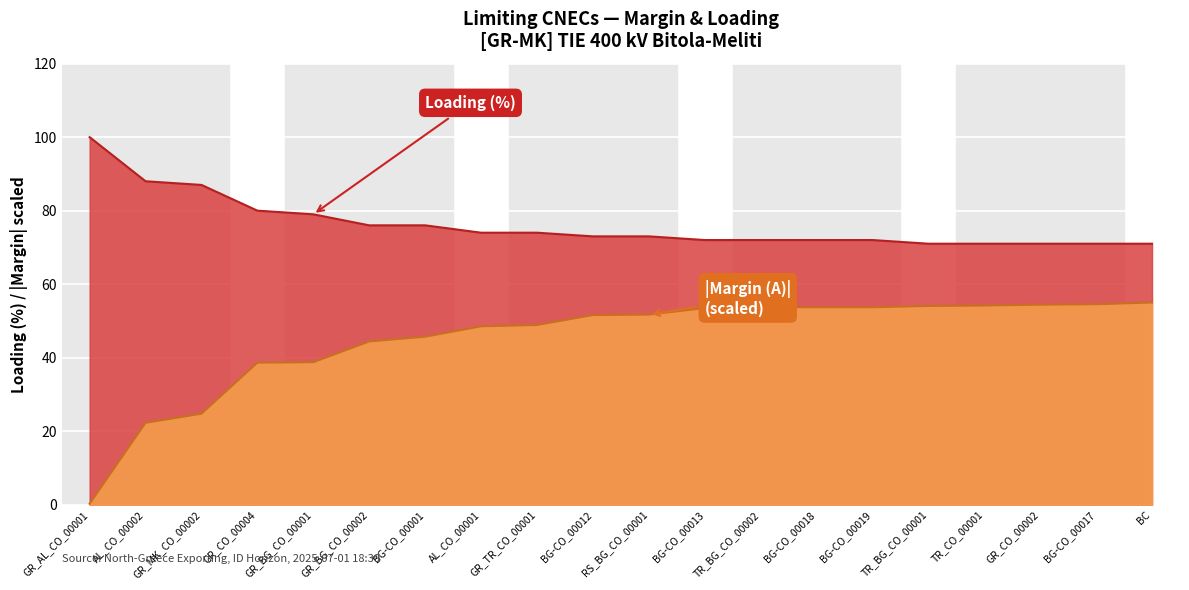

True or false: Margin (A) and Loading (%) intersect in this chart.

False